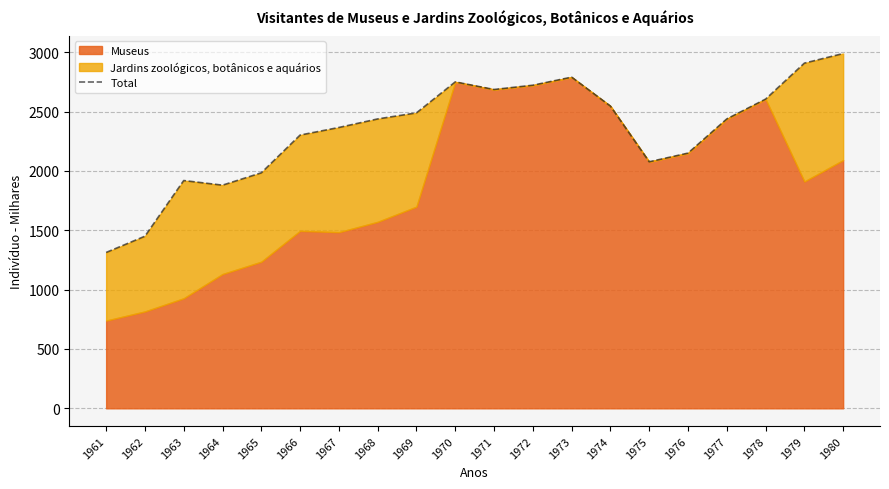

How many data points are less than 2438?

9